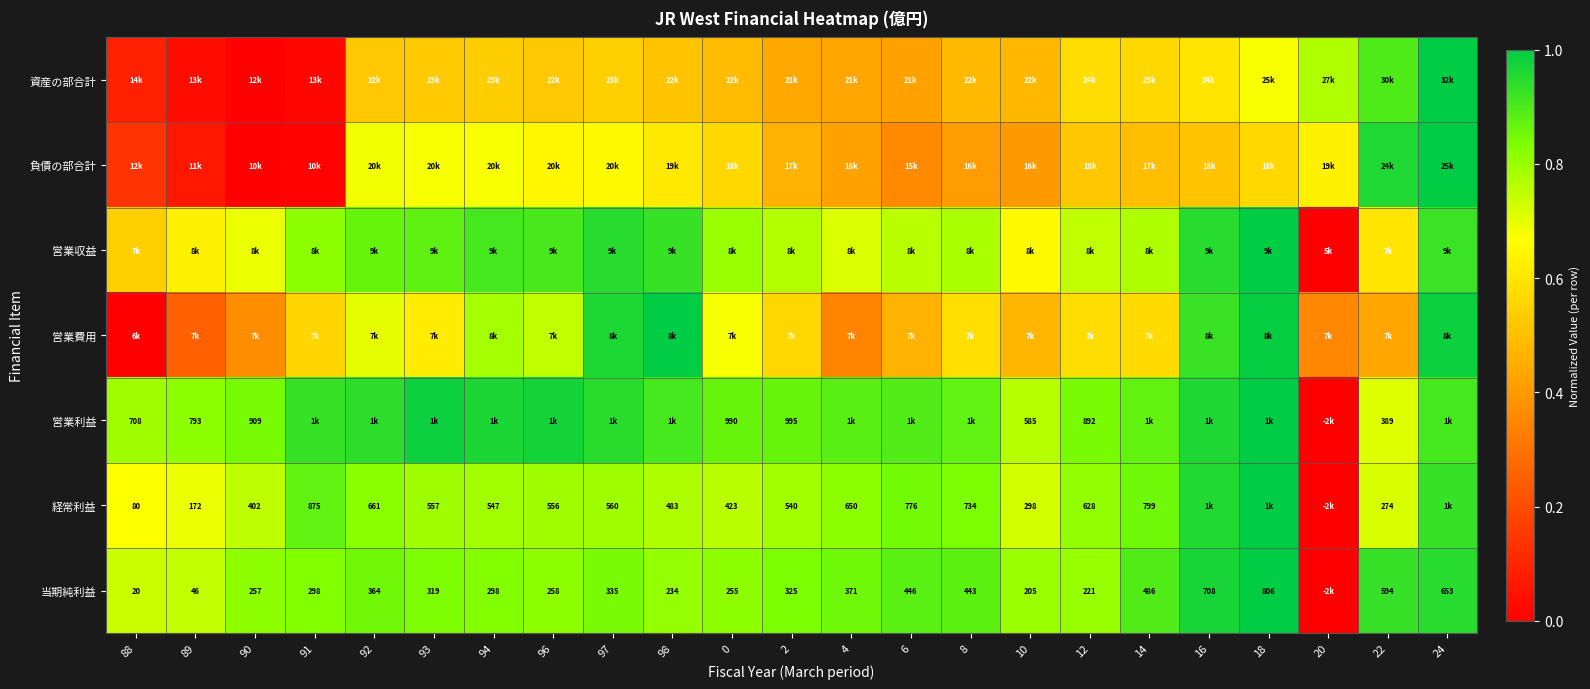

Which series changed the most between 8 and 12?

負債の部合計